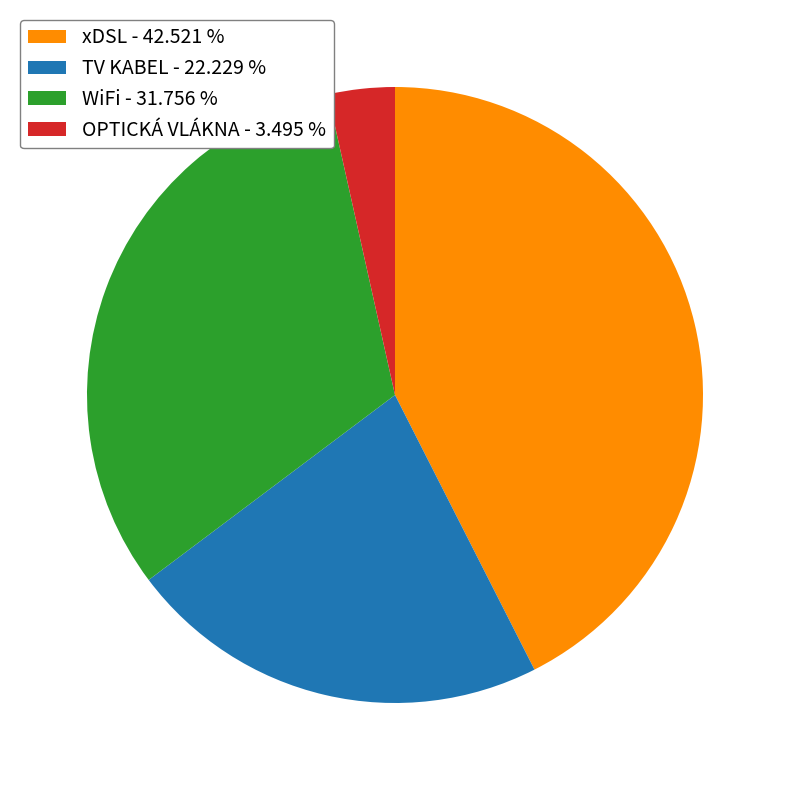

What is the ratio of the value at TV KABEL - 22.229 % to the value at xDSL - 42.521 %?

0.5